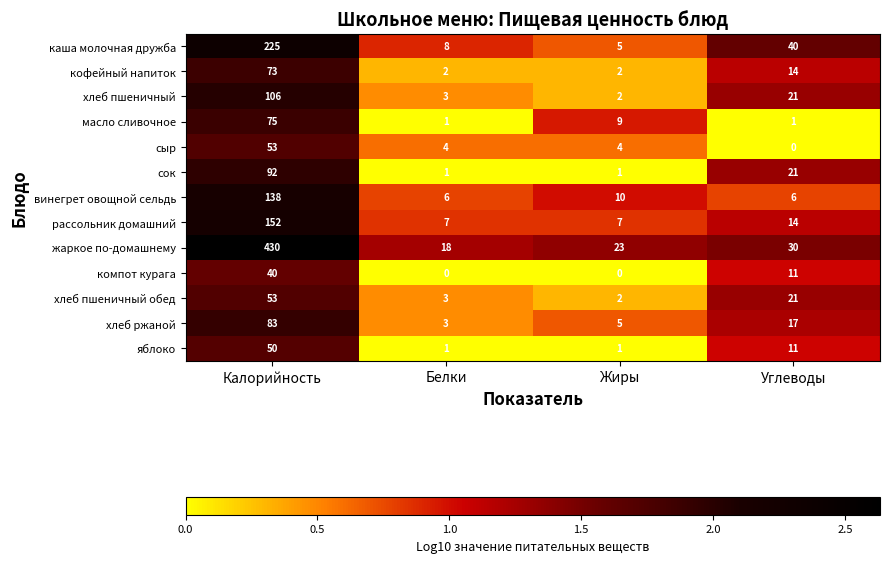

What is the greatest value displayed?

430